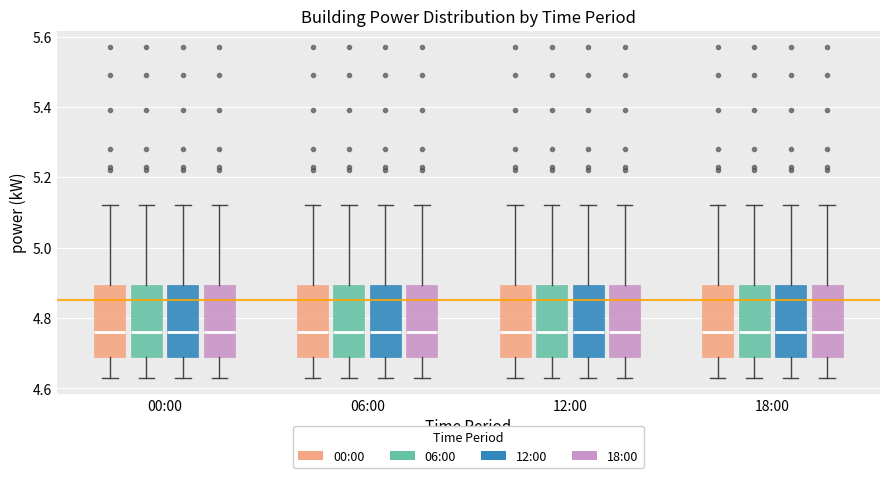

Reading left to right, read every box against the y-axis: the position of its median line, the range the box covers, and the ends of its whiskers. The values are not printed on the chart, so give them approximately, as read against the axis.

00:00 (00:00): median 4.76, box 4.70 to 4.90, whiskers 4.64 to 5.12
00:00 (06:00): median 4.76, box 4.70 to 4.90, whiskers 4.64 to 5.12
00:00 (12:00): median 4.76, box 4.70 to 4.90, whiskers 4.64 to 5.12
00:00 (18:00): median 4.76, box 4.70 to 4.90, whiskers 4.64 to 5.12
06:00 (00:00): median 4.76, box 4.70 to 4.90, whiskers 4.64 to 5.12
06:00 (06:00): median 4.76, box 4.70 to 4.90, whiskers 4.64 to 5.12
06:00 (12:00): median 4.76, box 4.70 to 4.90, whiskers 4.64 to 5.12
06:00 (18:00): median 4.76, box 4.70 to 4.90, whiskers 4.64 to 5.12
12:00 (00:00): median 4.76, box 4.70 to 4.90, whiskers 4.64 to 5.12
12:00 (06:00): median 4.76, box 4.70 to 4.90, whiskers 4.64 to 5.12
12:00 (12:00): median 4.76, box 4.70 to 4.90, whiskers 4.64 to 5.12
12:00 (18:00): median 4.76, box 4.70 to 4.90, whiskers 4.64 to 5.12
18:00 (00:00): median 4.76, box 4.70 to 4.90, whiskers 4.64 to 5.12
18:00 (06:00): median 4.76, box 4.70 to 4.90, whiskers 4.64 to 5.12
18:00 (12:00): median 4.76, box 4.70 to 4.90, whiskers 4.64 to 5.12
18:00 (18:00): median 4.76, box 4.70 to 4.90, whiskers 4.64 to 5.12